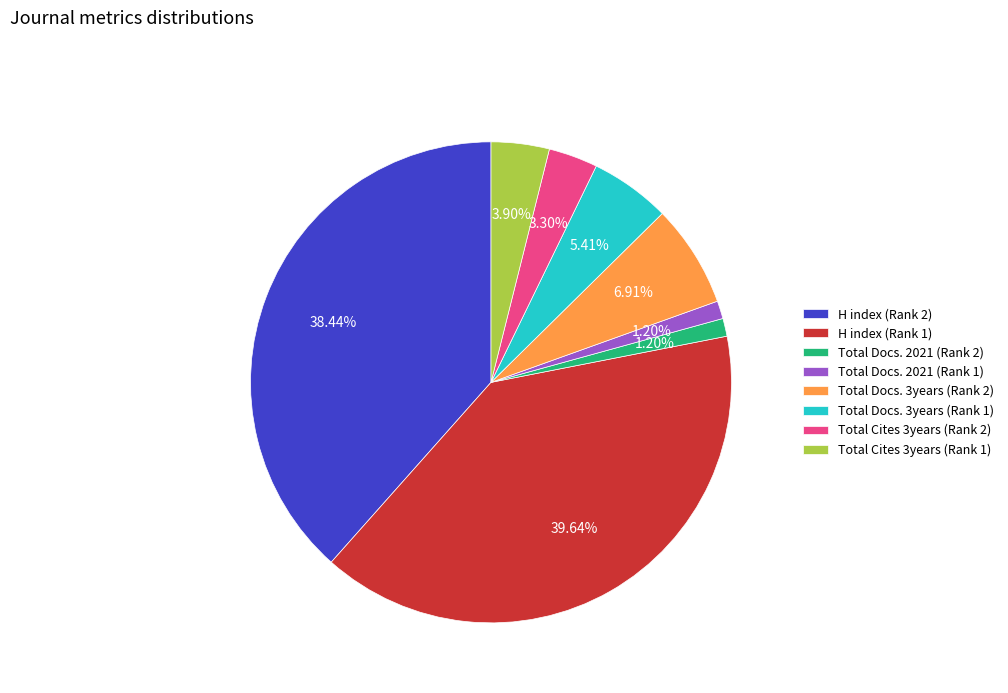

Is it true that Total Cites 3years (Rank 2) is 15% of the pie?

False